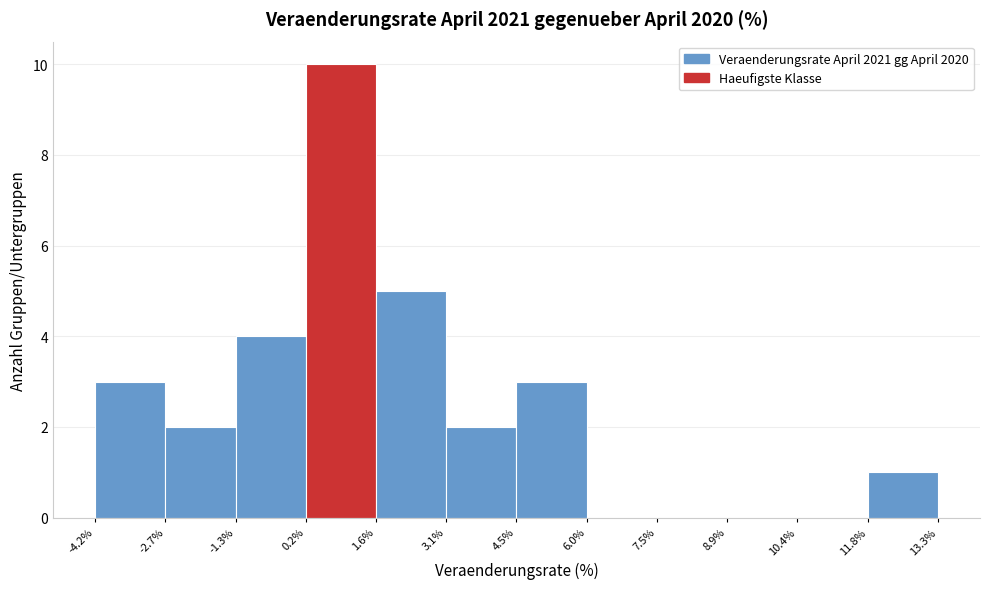

Reading left to right, transcribe this chart: for each bar, give the range it covers on the x-axis and its height. The values are not printed on the chart, so give them approximately, as read against the axis.

-4.2% to -2.7%: 3
-2.7% to -1.3%: 2
-1.3% to 0.2%: 4
0.2% to 1.6%: 10
1.6% to 3.1%: 5
3.1% to 4.5%: 2
4.5% to 6.0%: 3
6.0% to 7.5%: 0
7.5% to 8.9%: 0
8.9% to 10.4%: 0
10.4% to 11.8%: 0
11.8% to 13.3%: 1